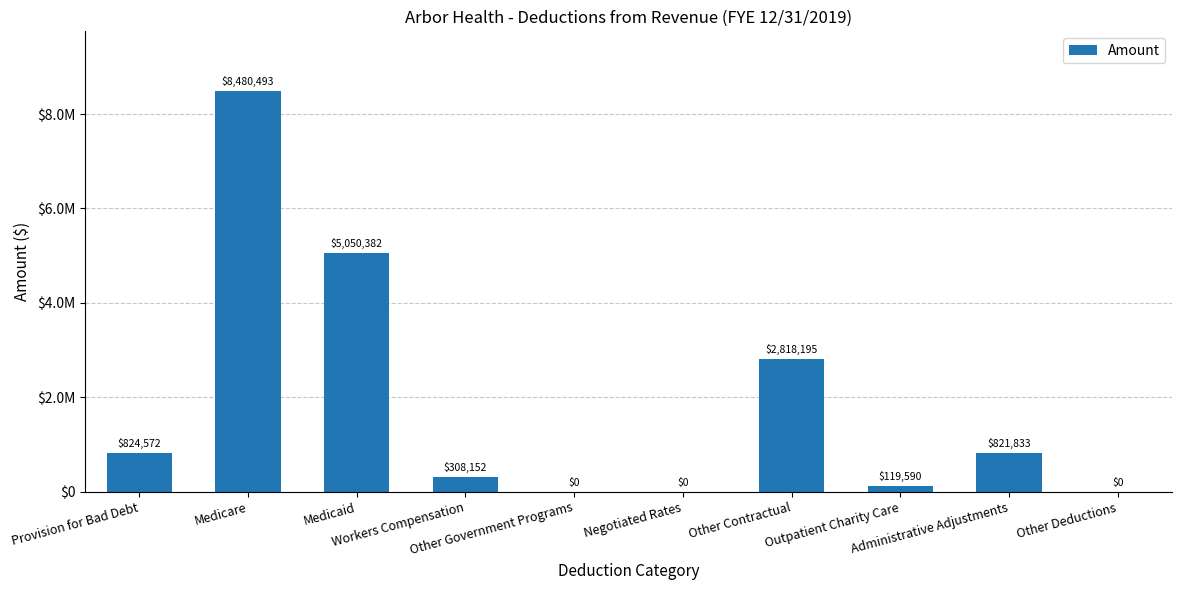

Are the bars horizontal?

No